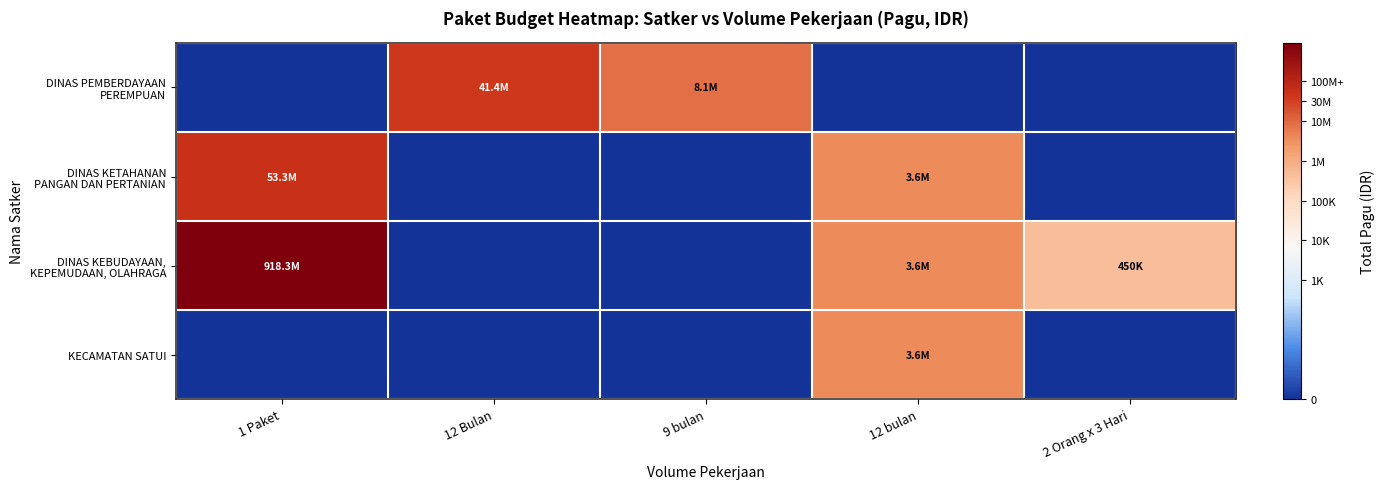

Which series has the largest total across all categories?

DINAS KEBUDAYAAN, KEPEMUDAAN, OLAHRAGA